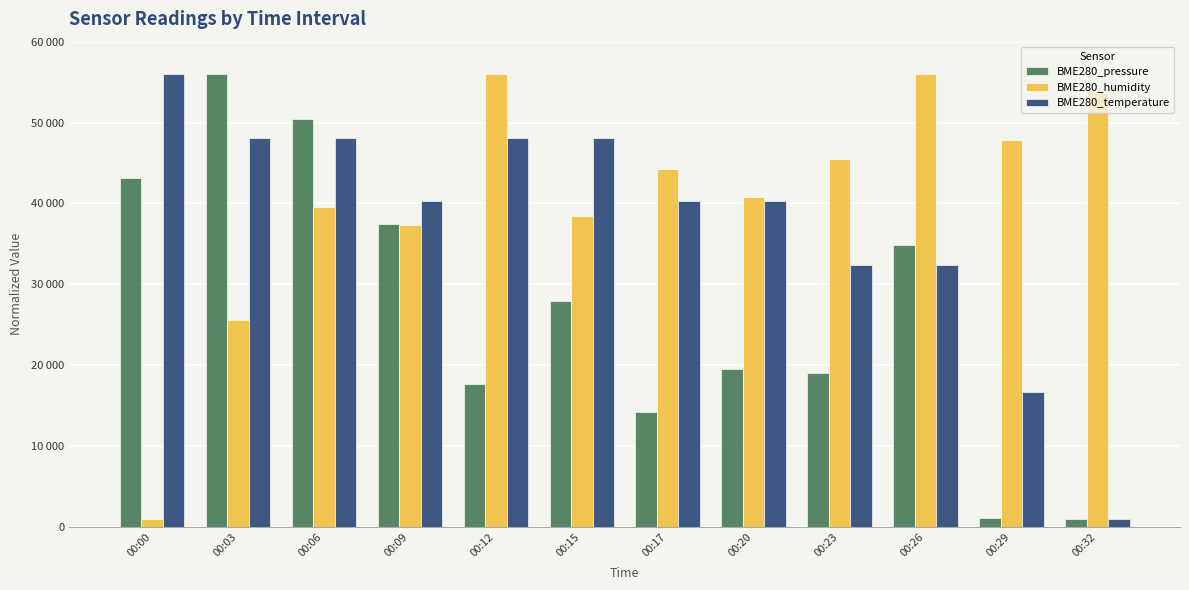

Reading right to left, what are all the values shown in this chart?

BME280_pressure: 1000.0	1175.9	34852.9	19025.6	19553.2	14189.4	27906.5	17662.7	37446.8	50460.4	56000.0	43162.3
BME280_humidity: 53659.6	47808.5	56000.0	45468.1	40787.2	44297.9	38446.8	56000.0	37276.6	39617.0	25574.5	1000.0
BME280_temperature: 1000.0	16714.3	32428.6	32428.6	40285.7	40285.7	48142.9	48142.9	40285.7	48142.9	48142.9	56000.0